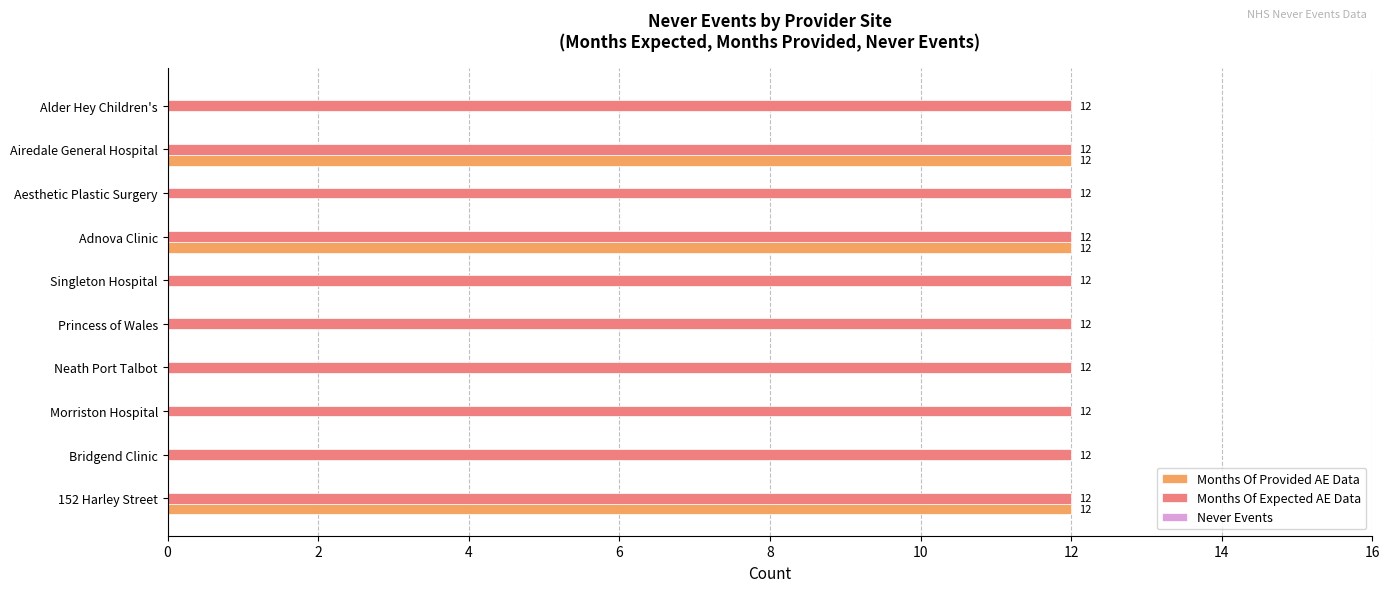

What is the sum of all Months Of Provided AE Data values?

36